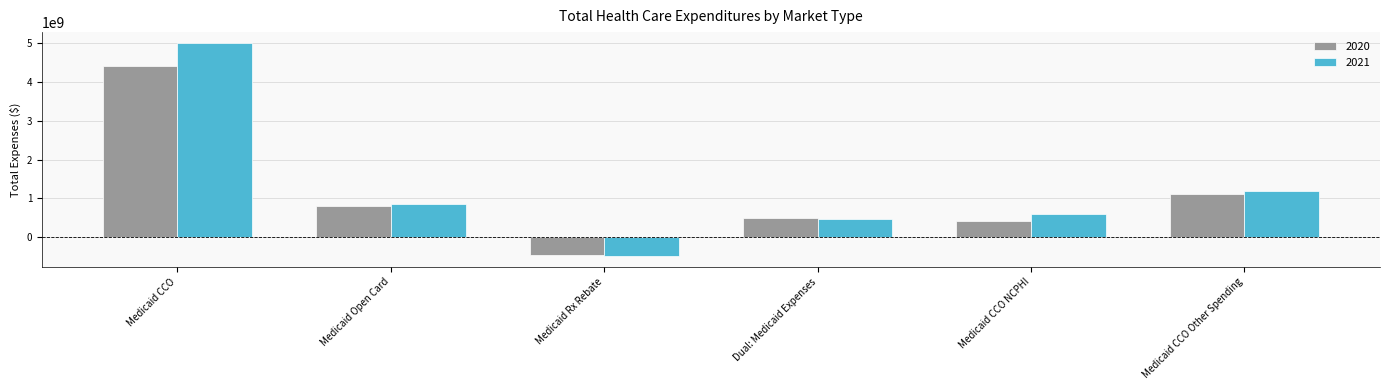

True or false: 2021 has a value of 854730275.9 at Medicaid CCO NCPHI.

False